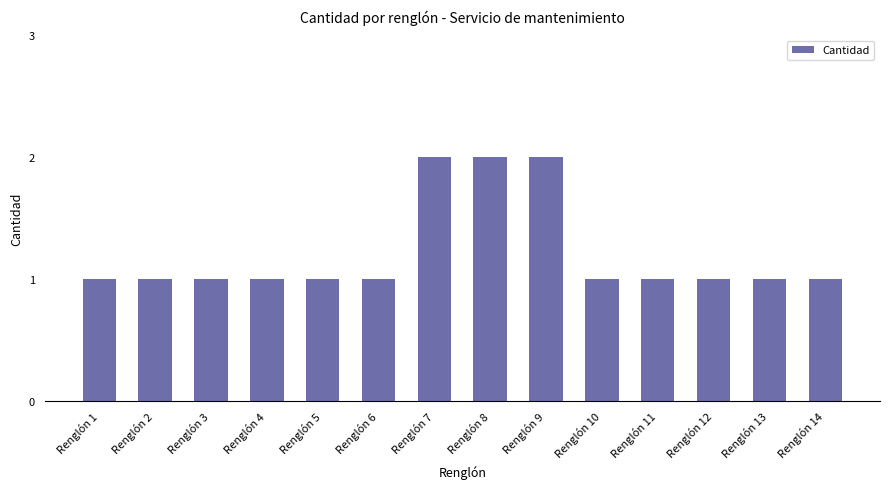

How many series are shown in this chart?

1